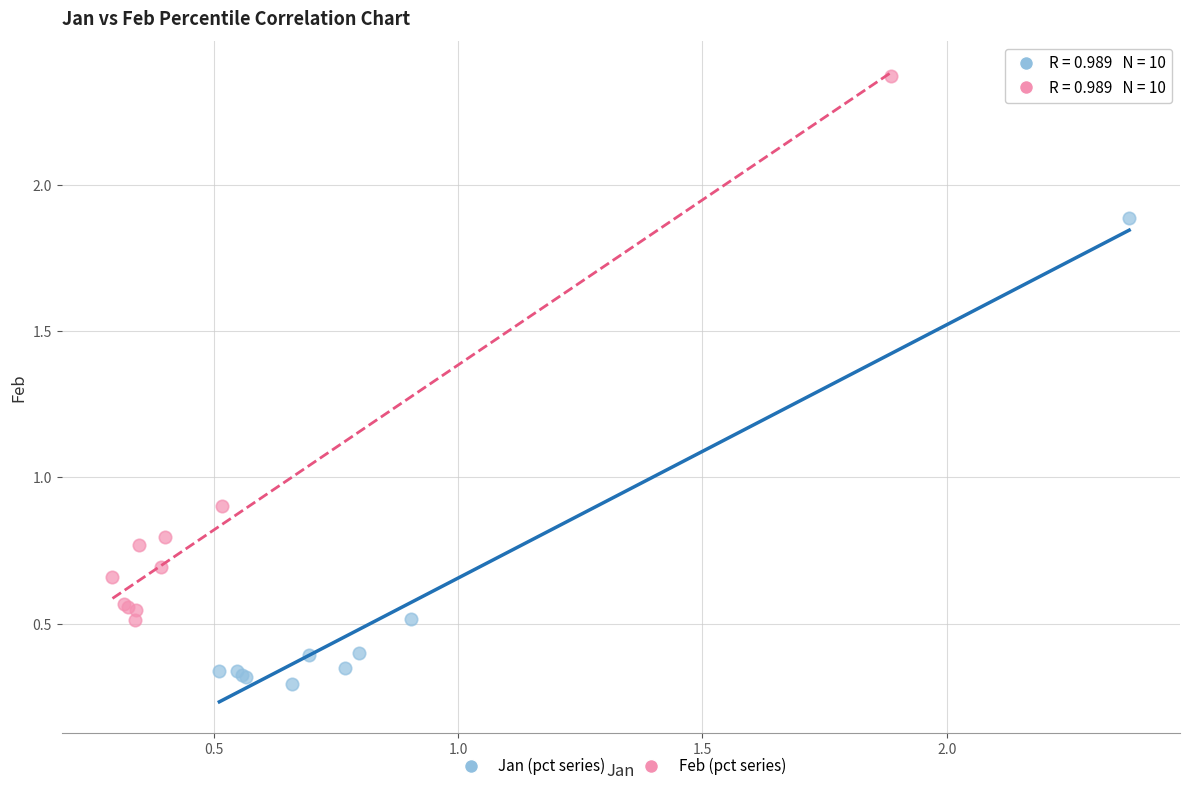

Which series has the widest spread of Y values?

Feb (pct series)